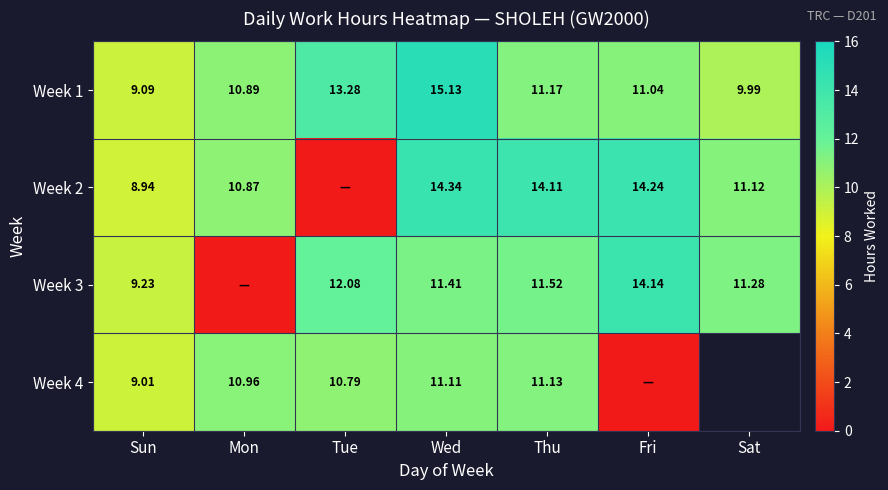

Which category has the lowest value in the Week 1 series?

Sun